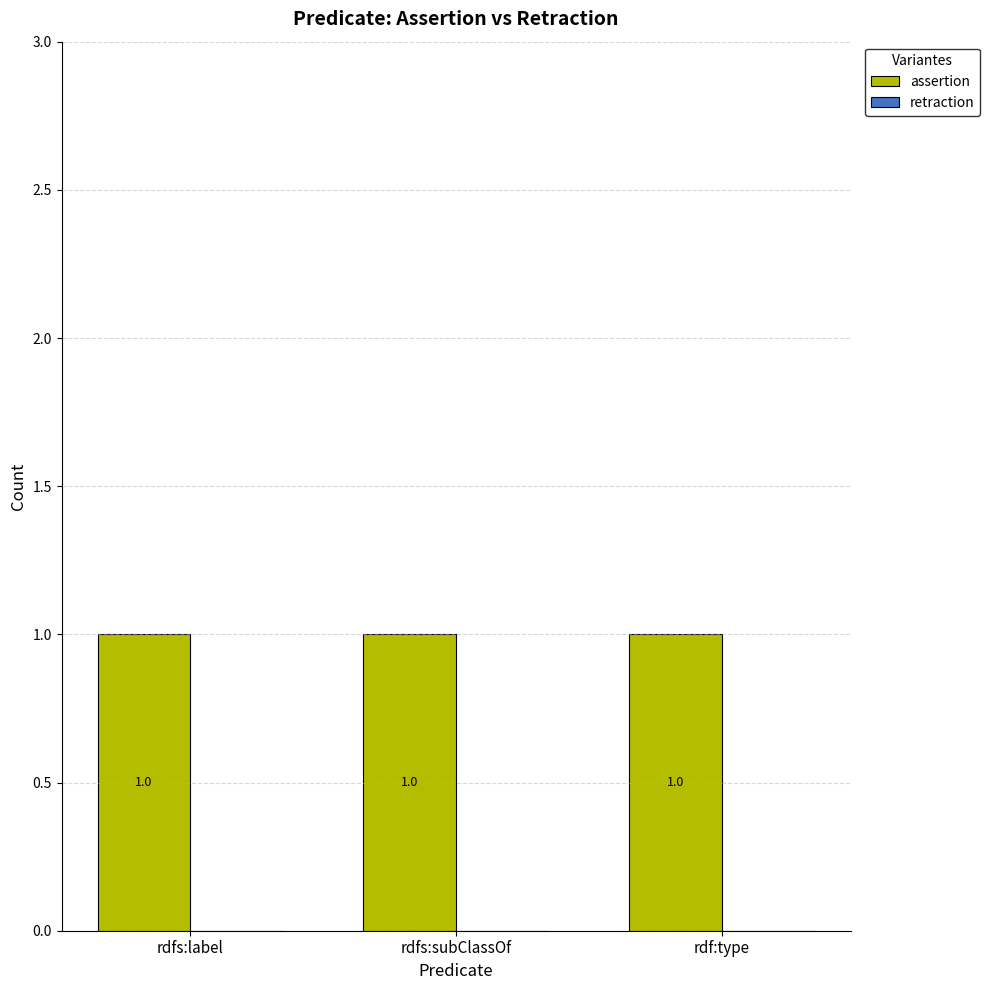

Between rdfs:subClassOf and rdf:type, which series saw the biggest shift?

assertion